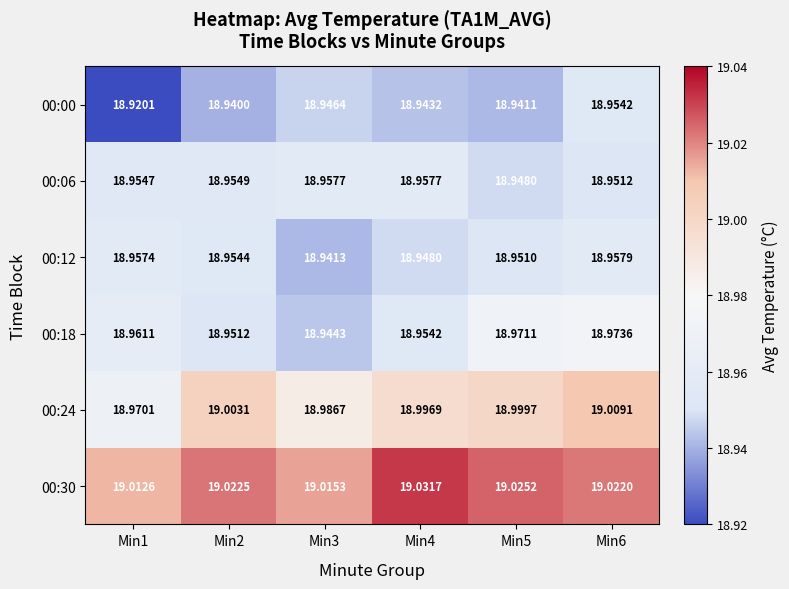

Is the value of 00:24 at Min5 greater than the value of 00:12 at Min2?

Yes